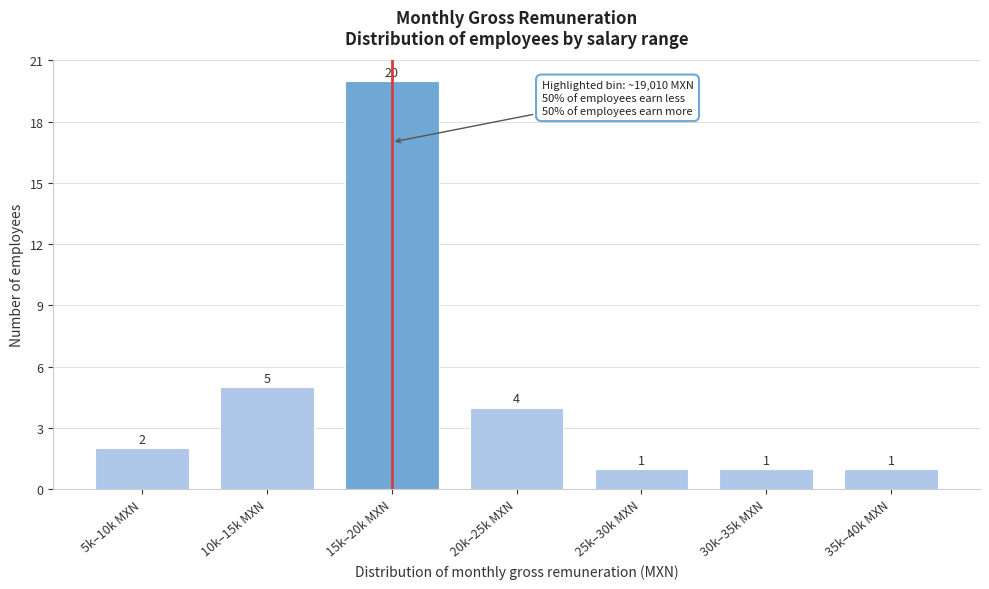

Reading left to right, transcribe all the data shown in this chart.

2	5	20	4	1	1	1